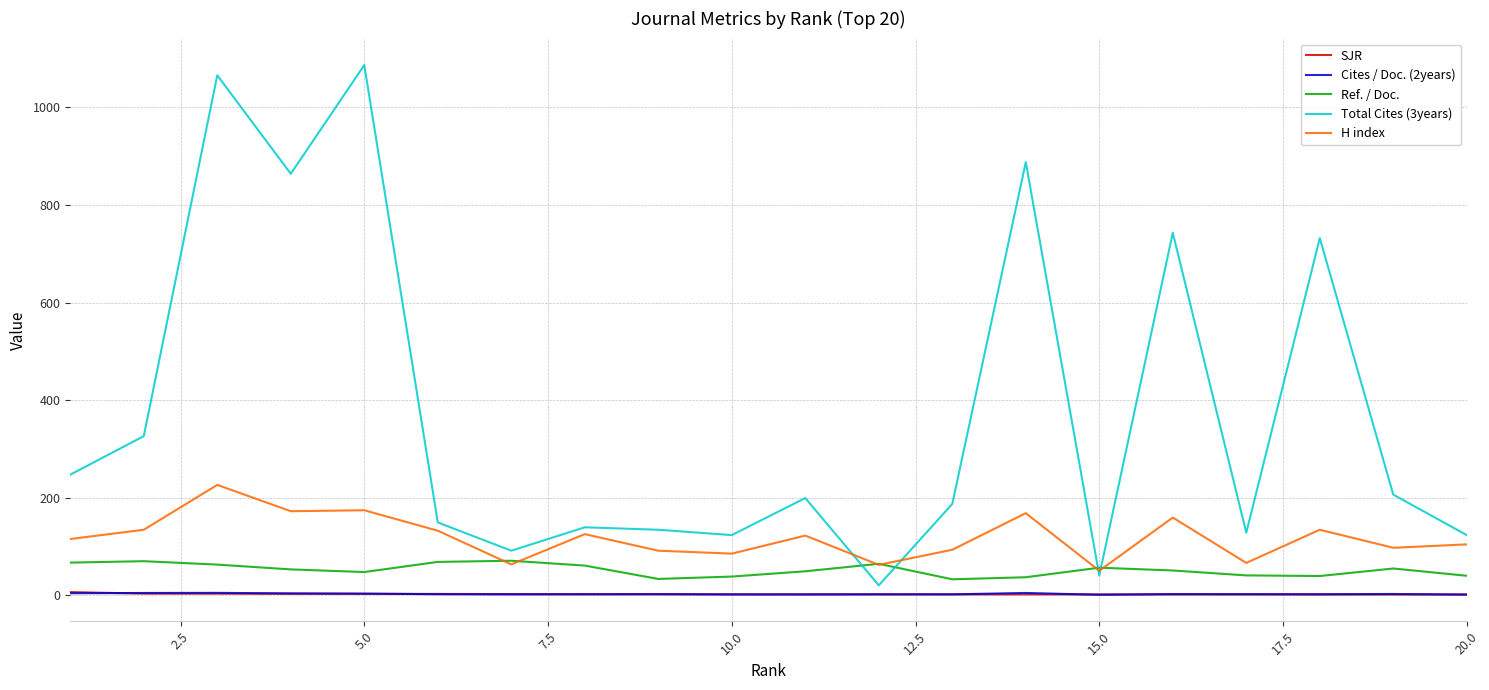

True or false: Ref. / Doc. and Cites / Doc. (2years) intersect in this chart.

False